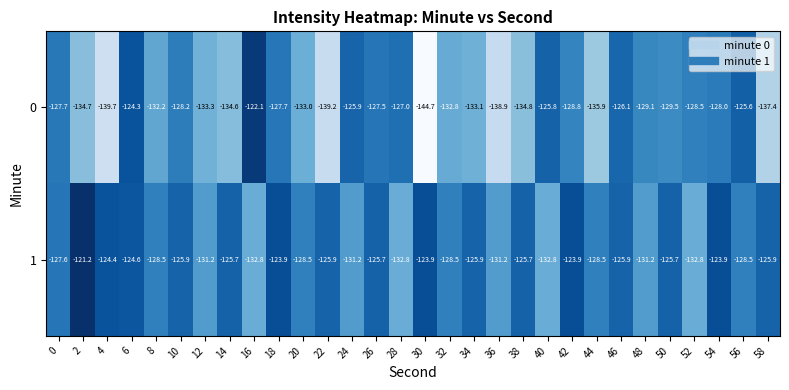

What is the difference between the highest and lowest values at 10?

2.3